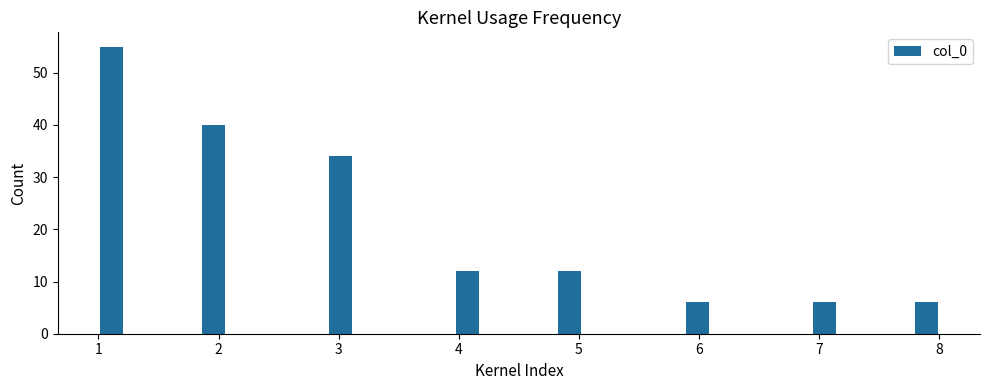

Read against the x-axis, roughly where is the centre of the tallest bar?

1.1